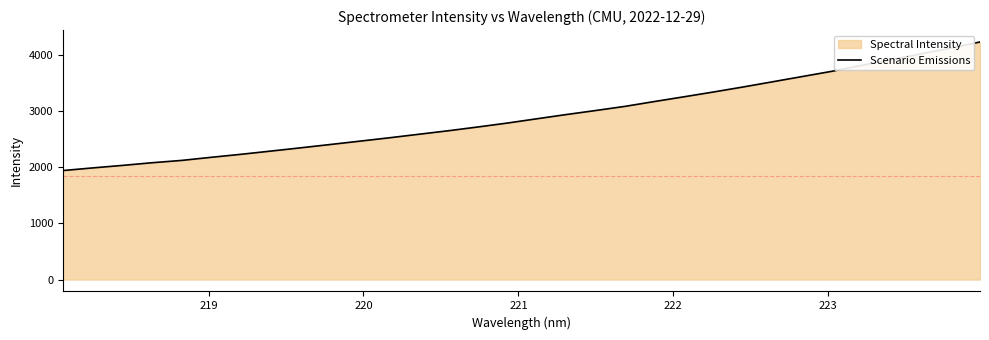

What is the maximum value shown in the chart?

4231.5